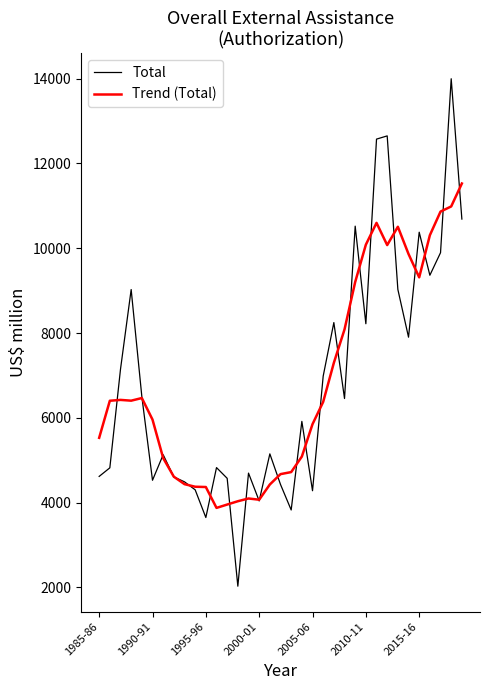

Which series has the largest range (max minus min)?

Total